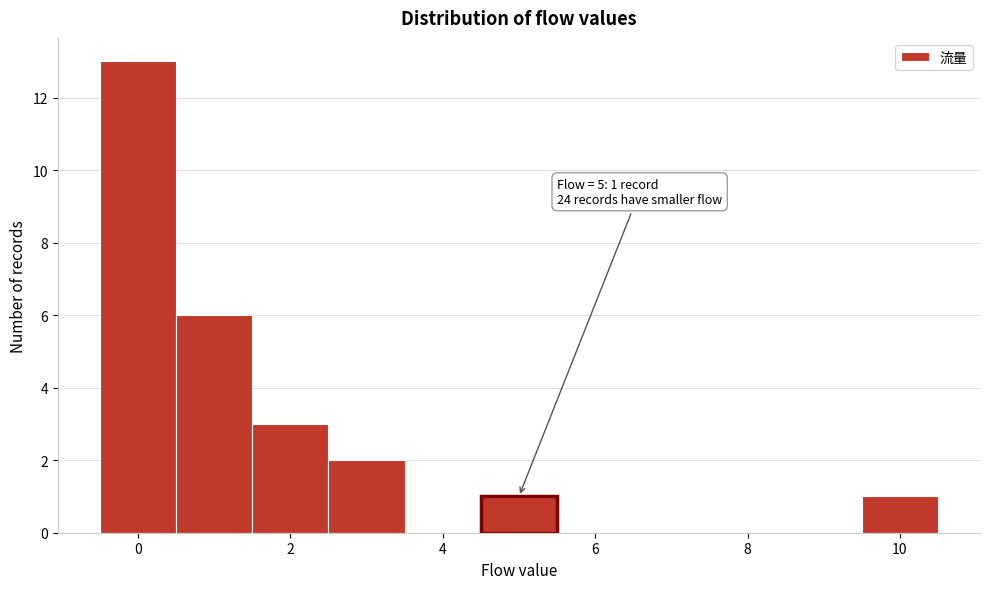

Which range on the x-axis has the tallest bar?

-0.5 to 0.5